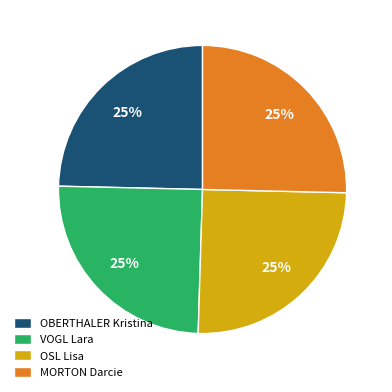

The VOGL Lara slice represents 38% of the pie. True or false?

False